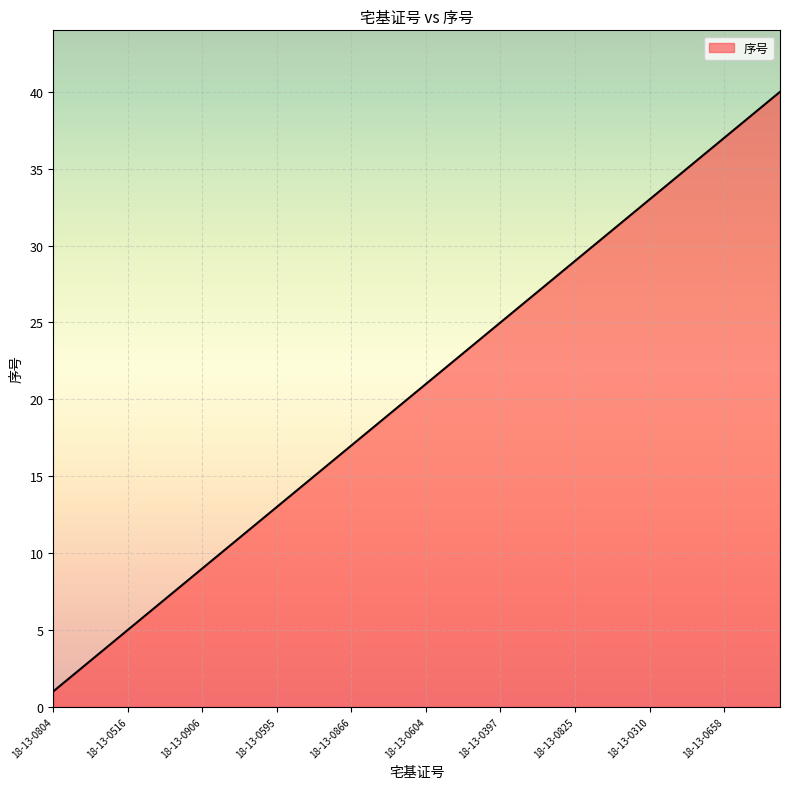

What is the difference between the maximum and minimum values?

39